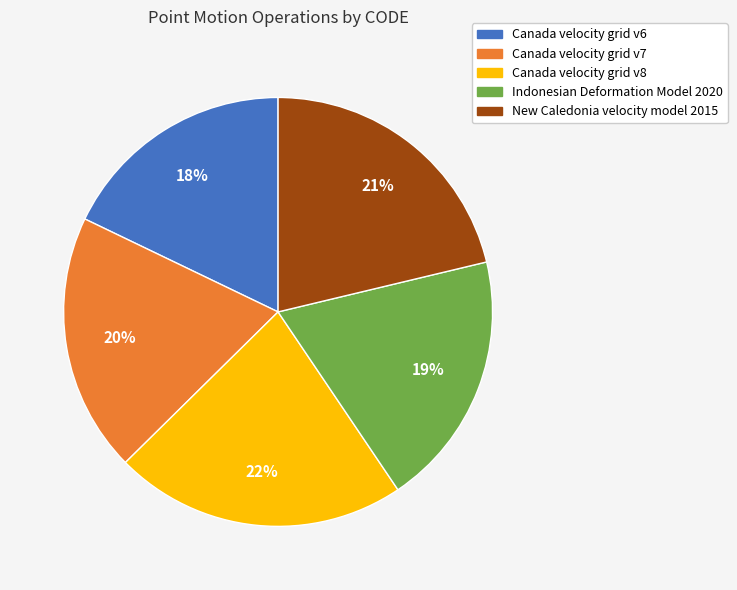

Approximately how many times larger is the value at New Caledonia velocity model 2015 compared to Canada velocity grid v7?

1.1